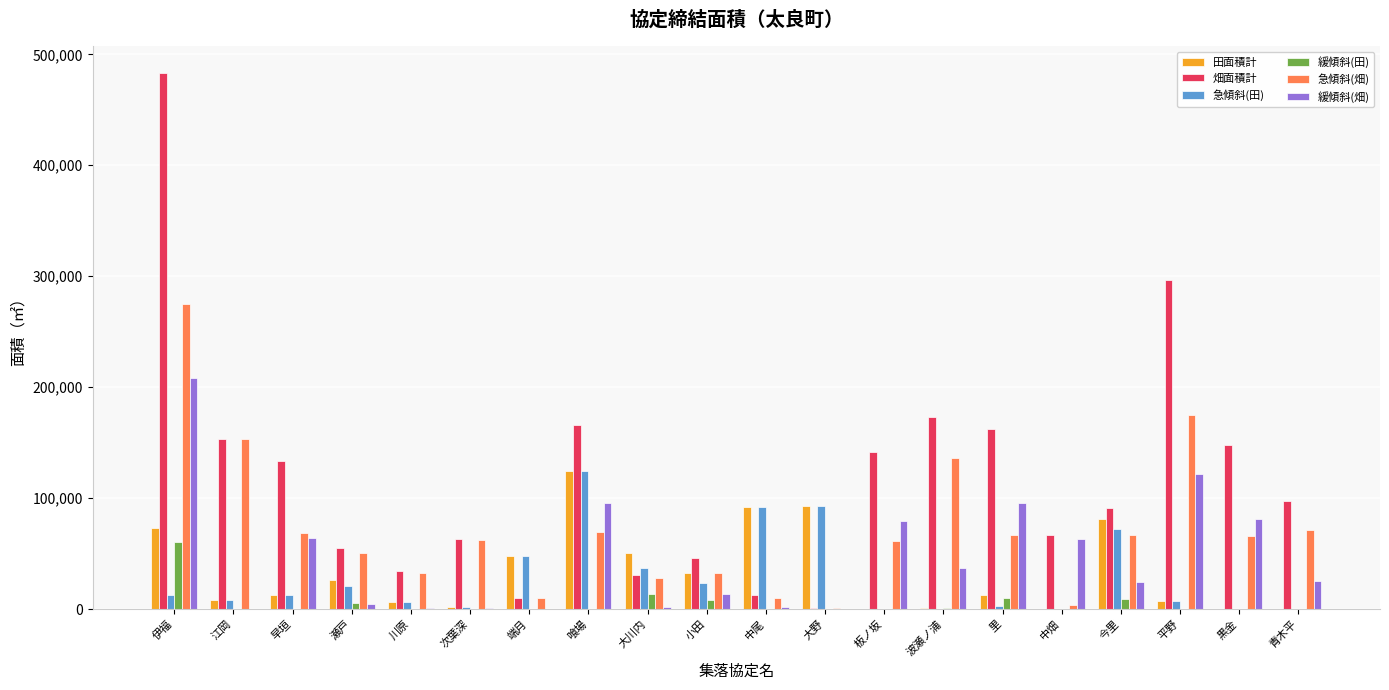

Between 大川内 and 板ノ坂, which series saw the biggest shift?

畑面積計